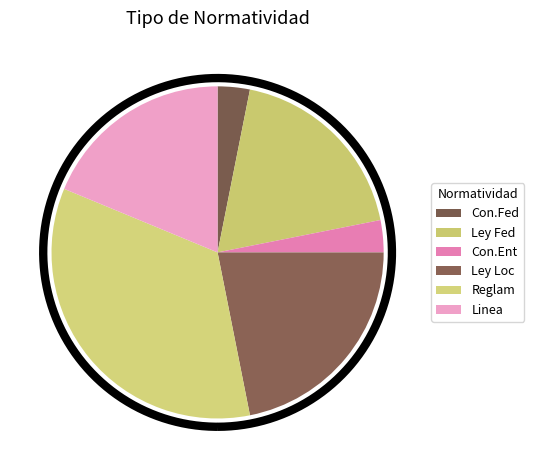

To the nearest percent, what portion does Ley Local represent?

22%